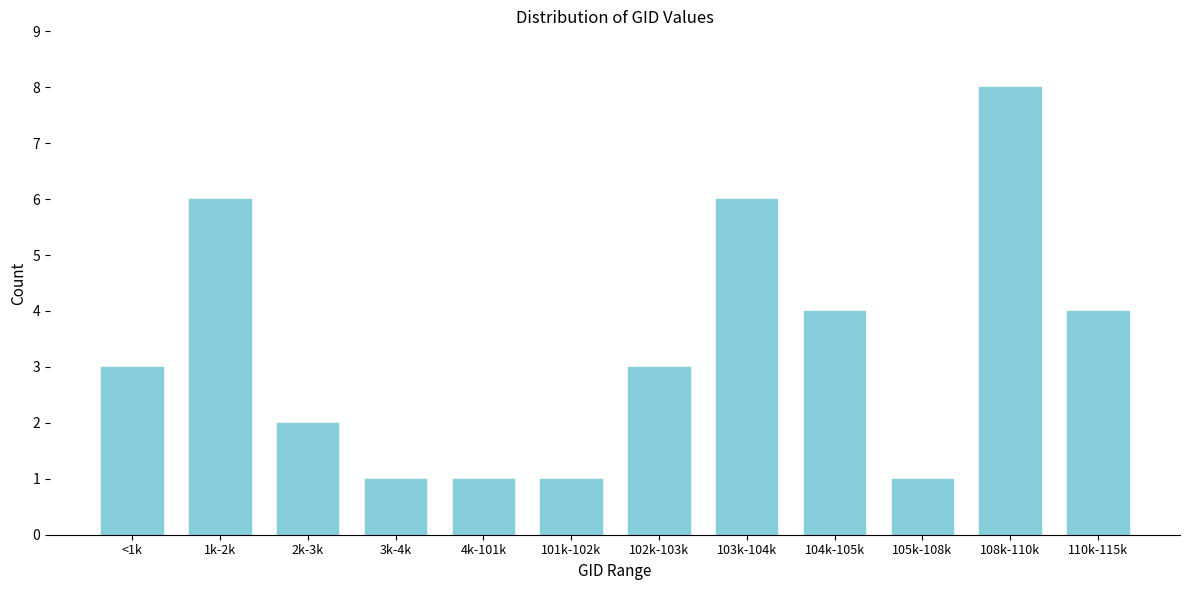

Reading left to right, transcribe all the data shown in this chart.

3	6	2	1	1	1	3	6	4	1	8	4